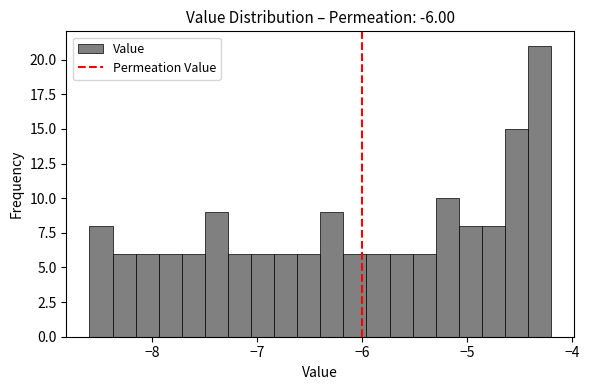

Read against the x-axis, roughly where is the centre of the tallest bar?

-4.3